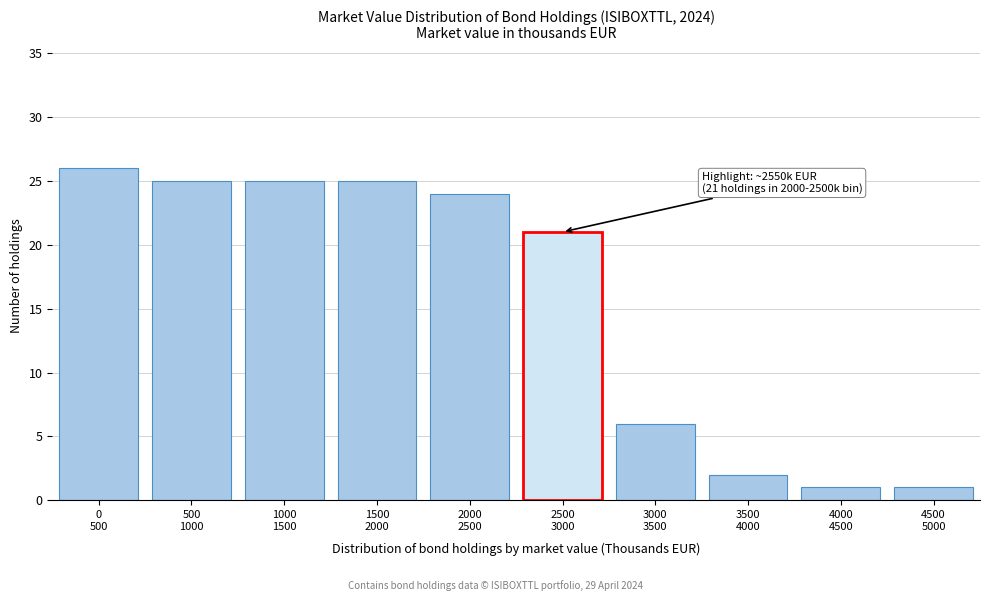

Reading right to left, extract all data points from this chart.

1	1	2	6	21	24	25	25	25	26